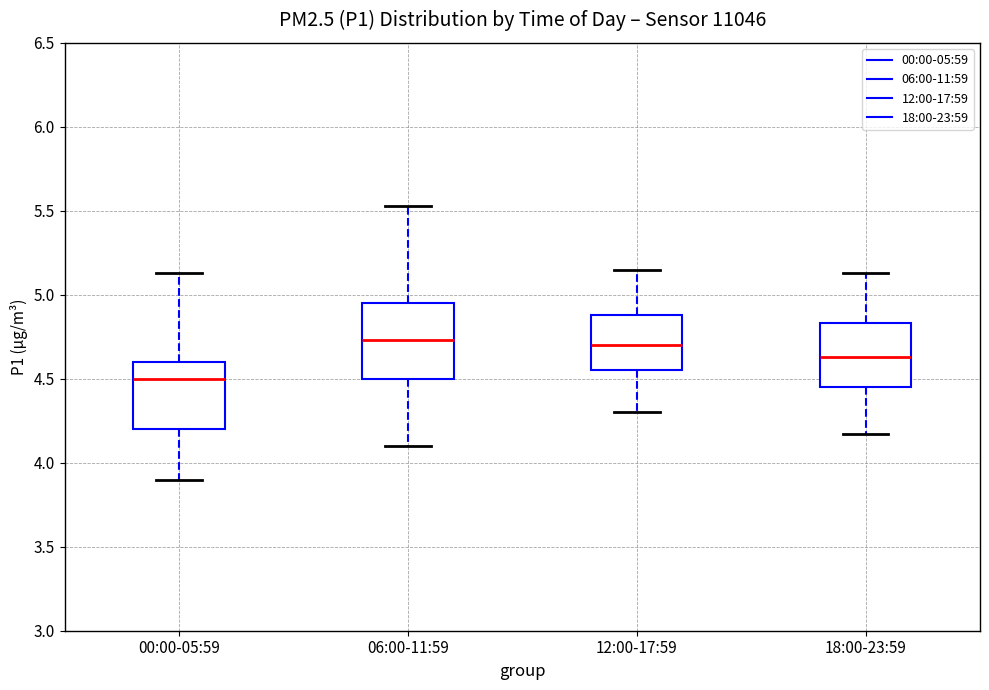

Reading left to right, transcribe this box plot: for each box, give where its median line is, the range the box spans, and where its two whiskers end, as read against the y-axis. The values are not printed on the chart, so give them approximately, as read against the axis.

00:00-05:59: median 4.50, box 4.20 to 4.60, whiskers 3.90 to 5.15
06:00-11:59: median 4.75, box 4.50 to 4.95, whiskers 4.10 to 5.55
12:00-17:59: median 4.70, box 4.55 to 4.90, whiskers 4.30 to 5.15
18:00-23:59: median 4.65, box 4.45 to 4.85, whiskers 4.15 to 5.15